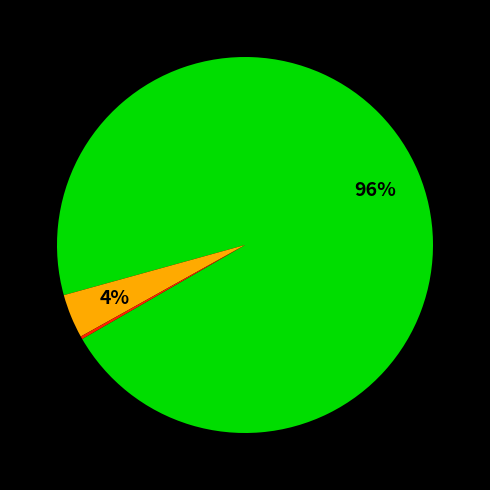

Is there any slice that represents more than half of the pie?

Yes